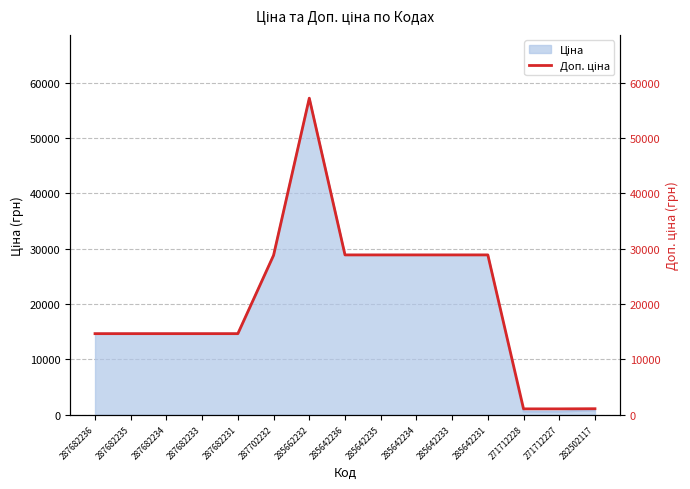

How many points are higher than both their immediate neighbors (excluding endpoints)?

1